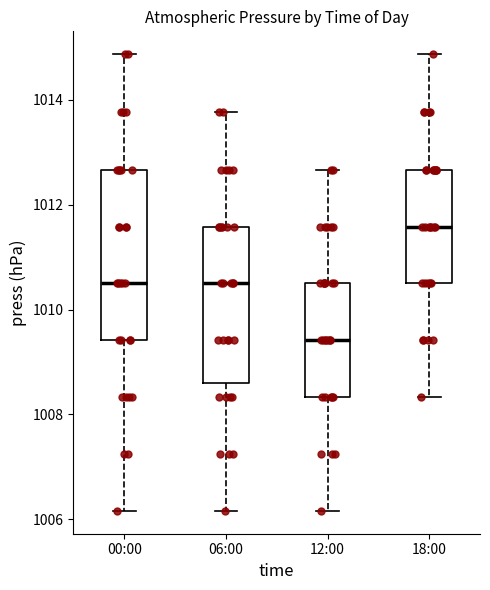

Reading left to right, read every box against the y-axis: the position of its median line, the range the box covers, and the ends of its whiskers. The values are not printed on the chart, so give them approximately, as read against the axis.

00:00: median 1010.6, box 1009.4 to 1012.6, whiskers 1006.2 to 1014.8
06:00: median 1010.6, box 1008.6 to 1011.6, whiskers 1006.2 to 1013.8
12:00: median 1009.4, box 1008.4 to 1010.6, whiskers 1006.2 to 1012.6
18:00: median 1011.6, box 1010.6 to 1012.6, whiskers 1008.4 to 1014.8